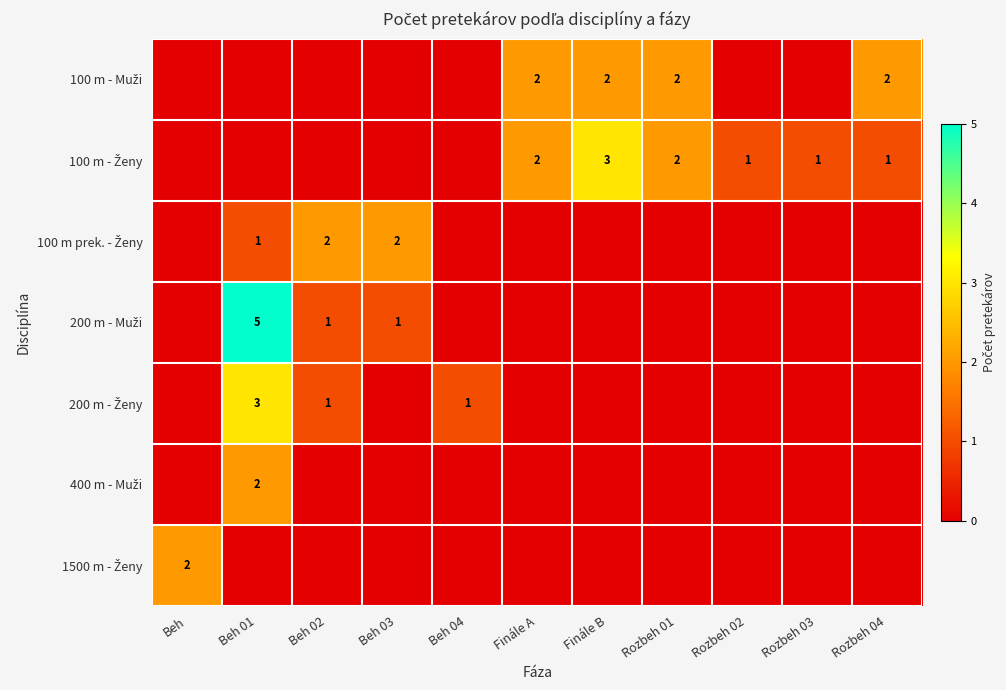

True or false: 100 m - Muži has a value of 0 at Beh 02.

True